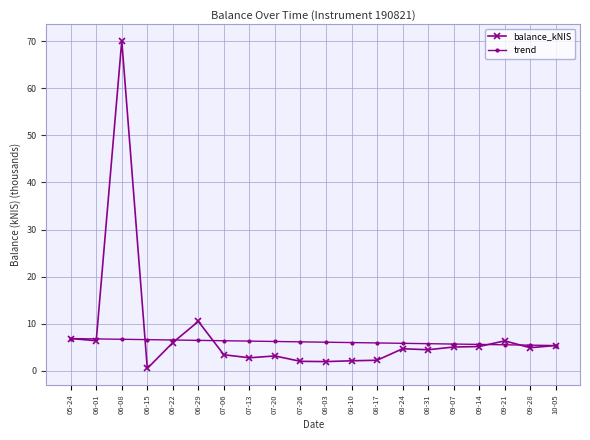

The trend series shows 6.8 at 06-01. True or false?

True